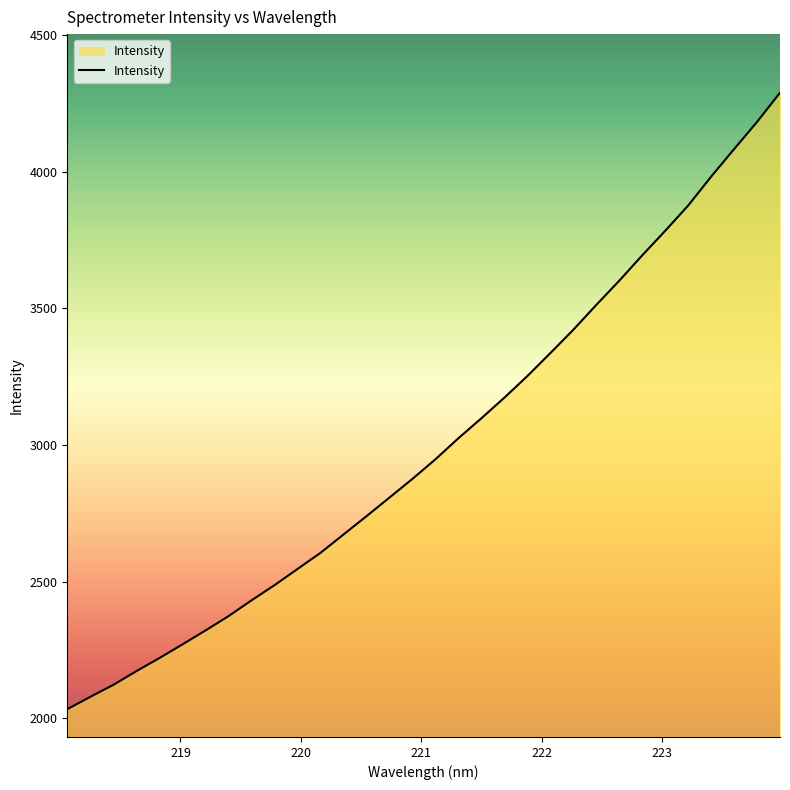

What is the difference between the maximum and minimum values?

2255.6